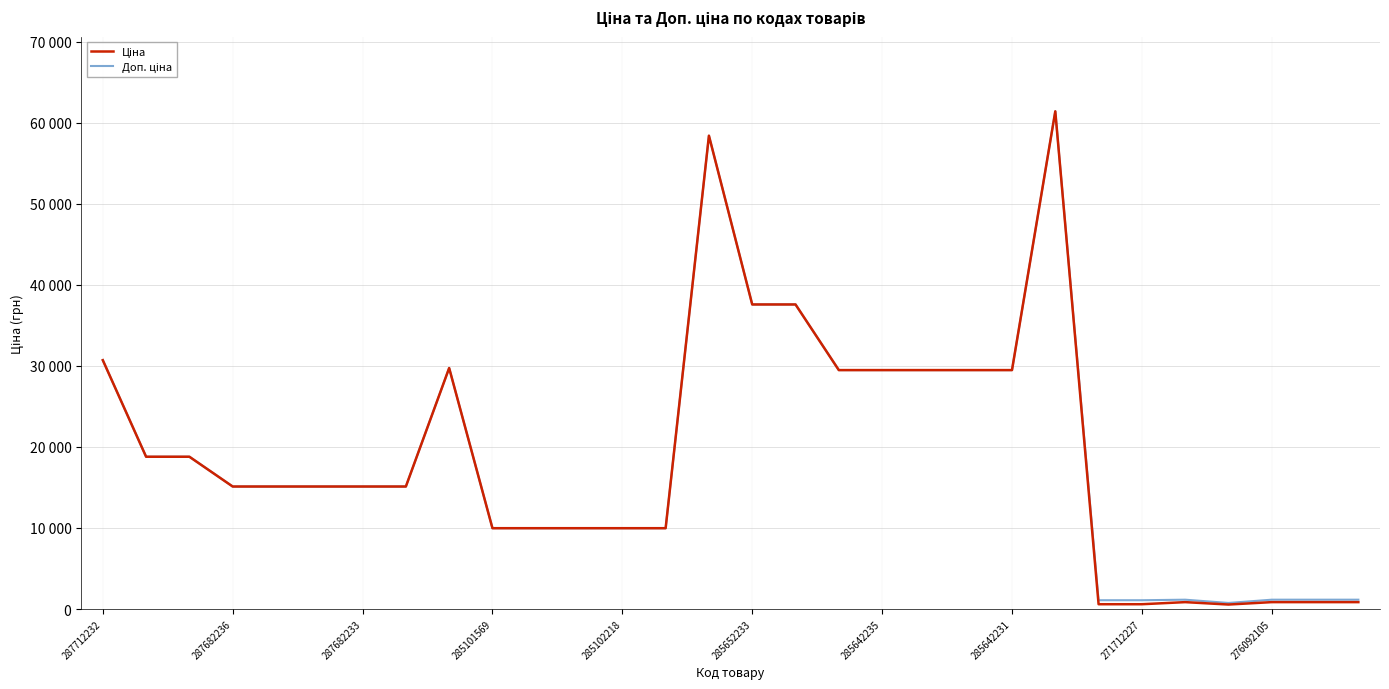

True or false: Ціна and Доп. ціна intersect in this chart.

False